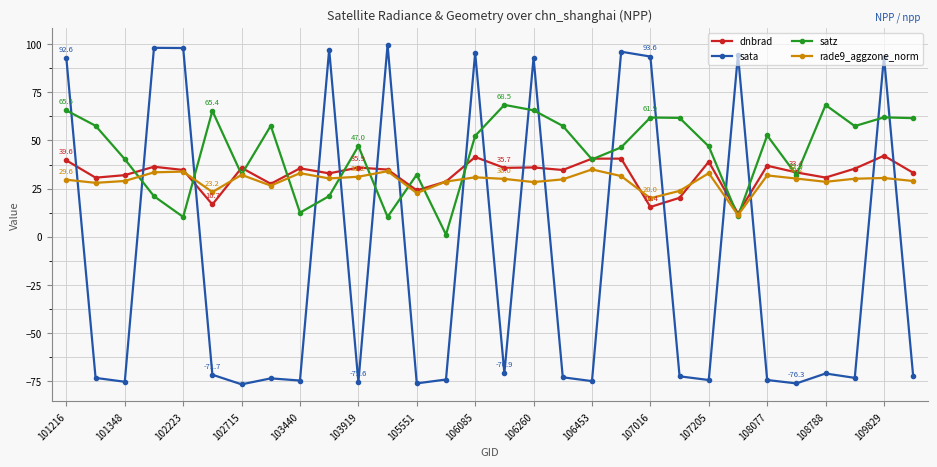

Which series has the widest spread of values?

sata